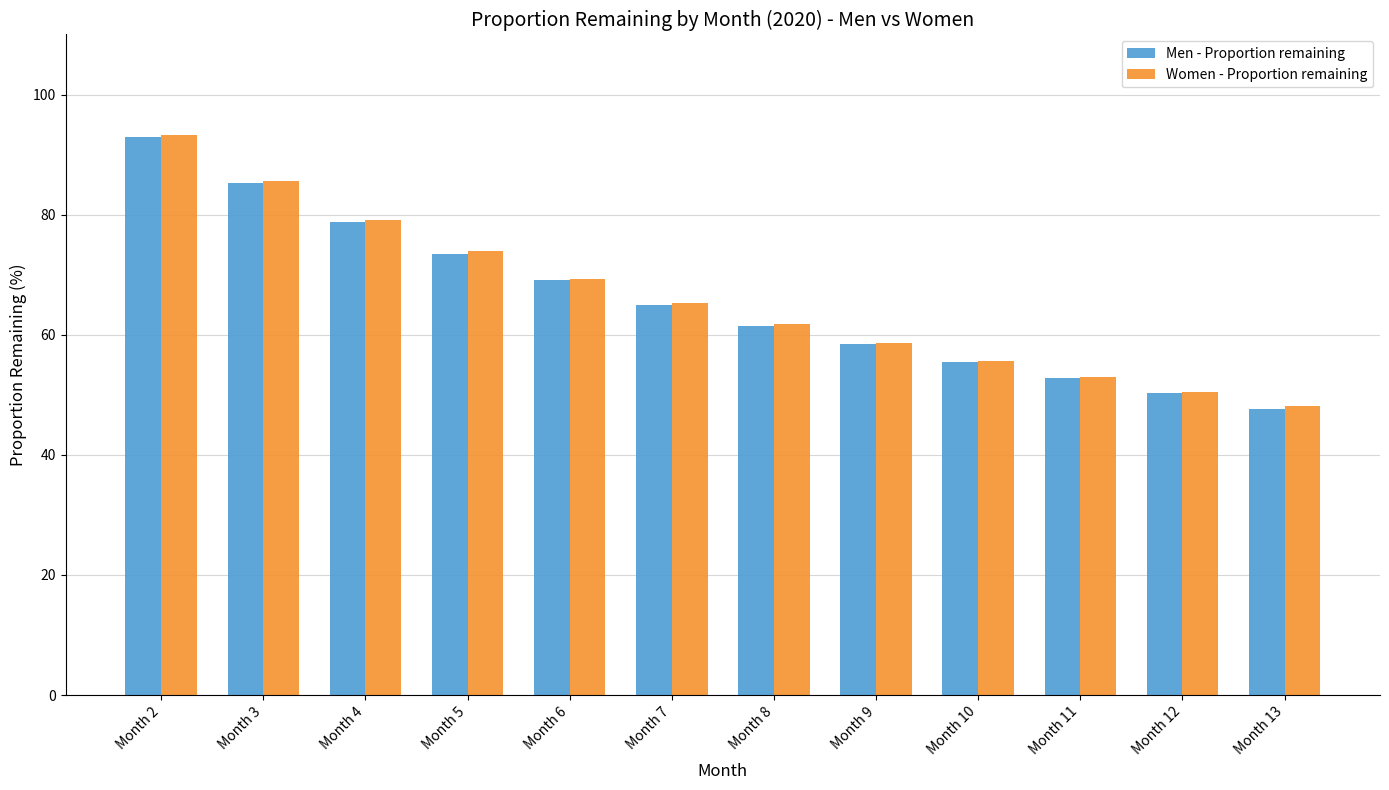

What is the value of the Women - Proportion remaining bar at the 3rd from the left?

79.1